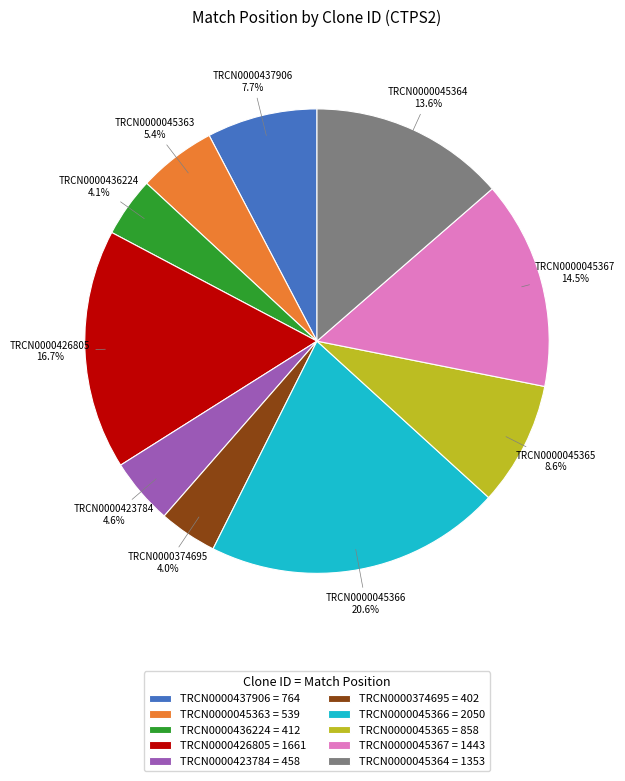

What portion of the pie excludes TRCN0000436224?

95.9%